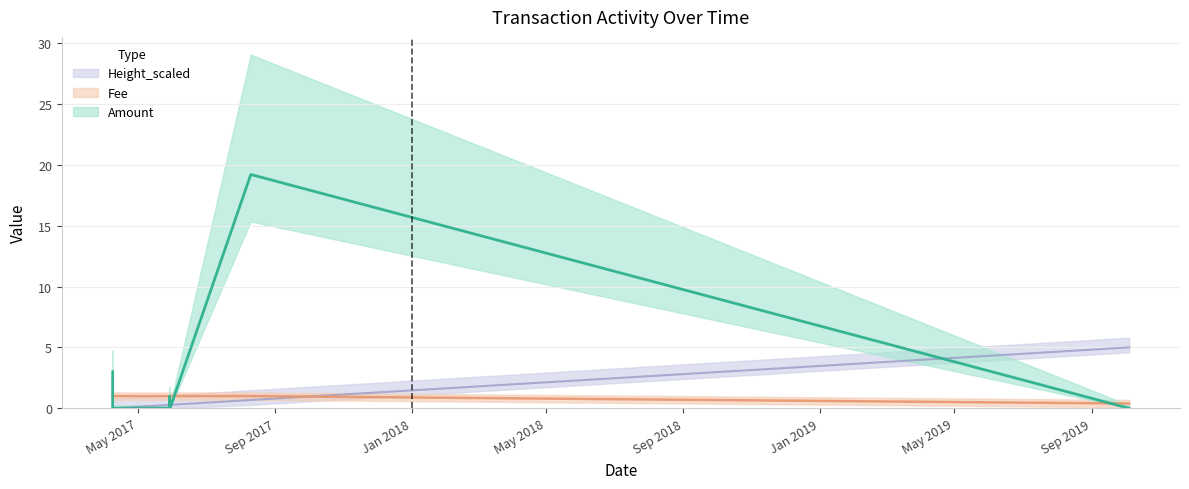

Between which two adjacent categories do Amount and Height_scaled first intersect?

2017-04-08 and 2017-04-08